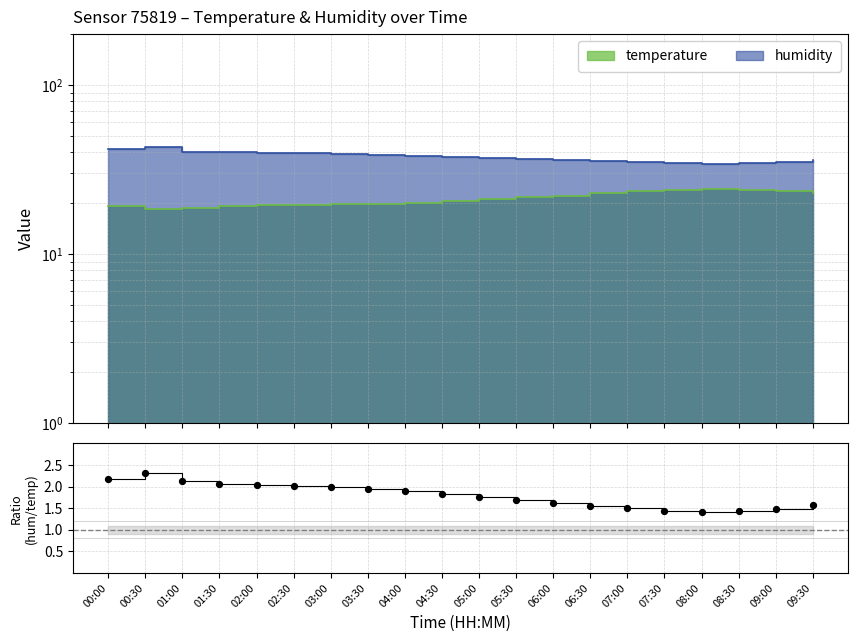

What is the ratio of the value at 09:00 to the value at 08:00?

1.1